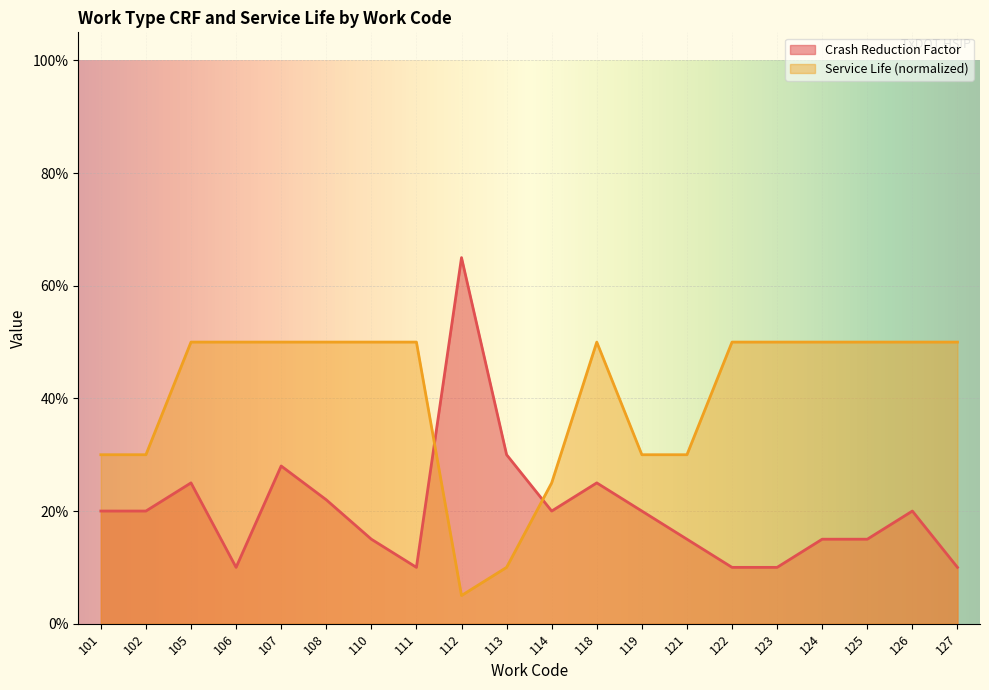

At which category is the sum across all series the highest?

107